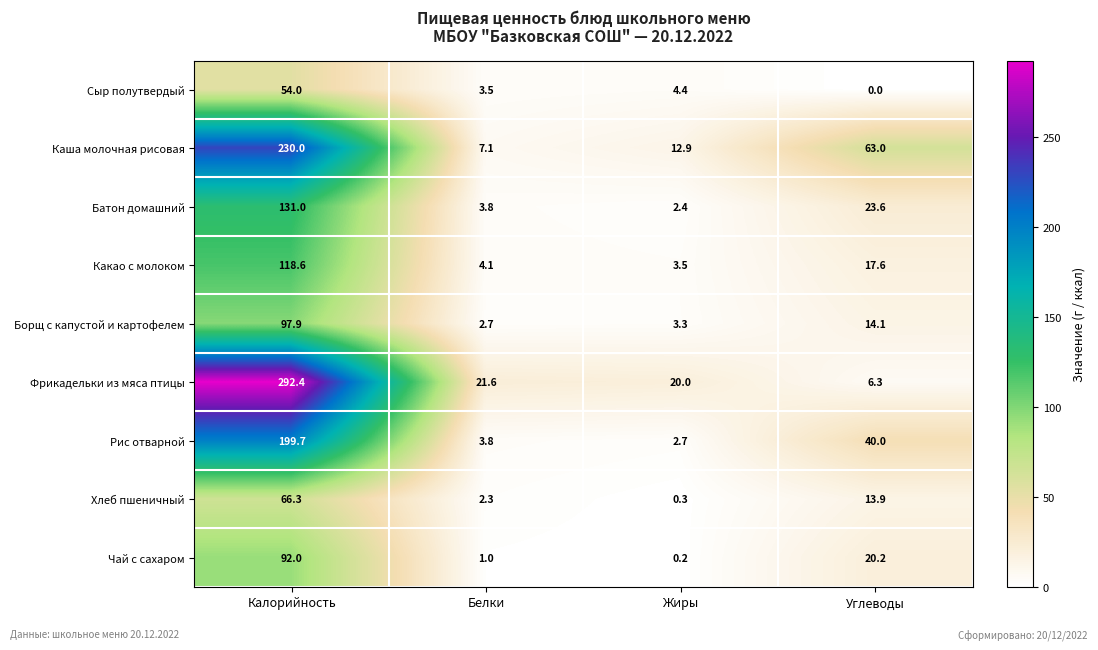

Between Белки and Углеводы, which series saw the biggest shift?

Каша молочная рисовая